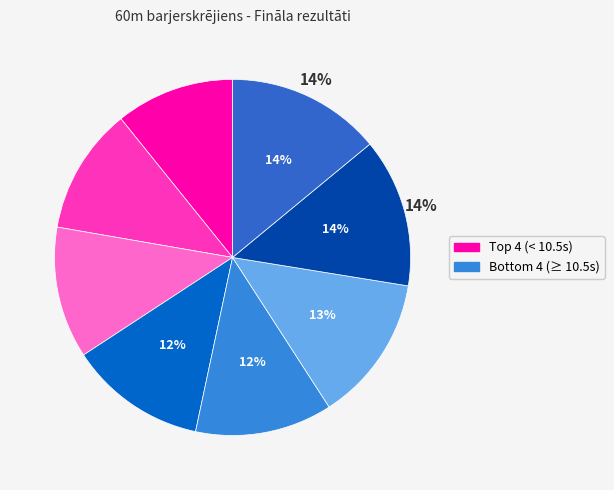

To the nearest percent, what is the difference between the largest and smallest slice percentages?

3%